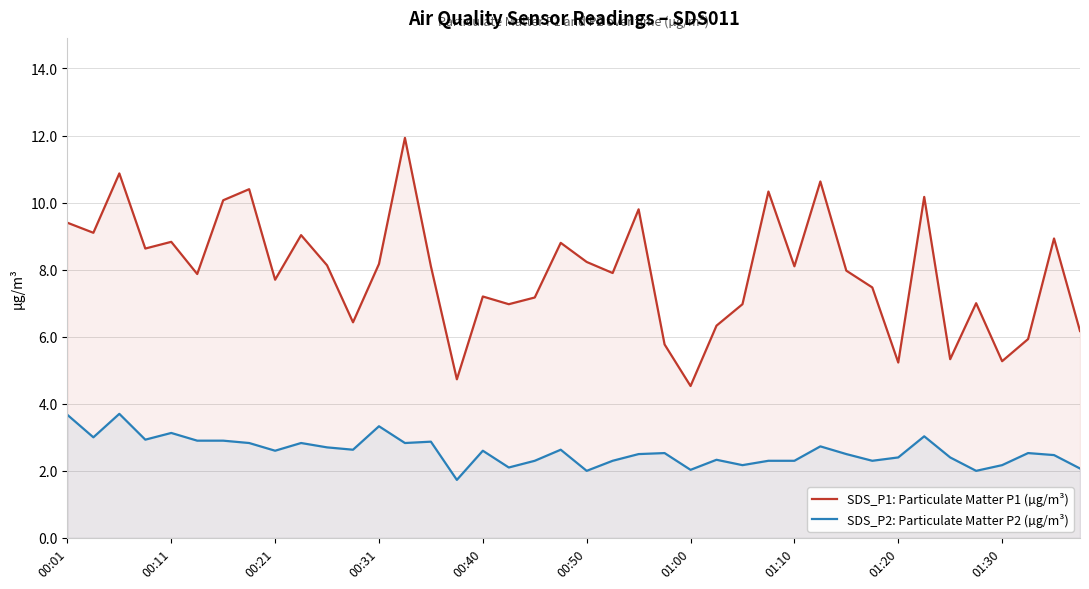

The SDS_P2: Particulate Matter P2 (µg/m³) series shows 5.4 at 00:40. True or false?

False